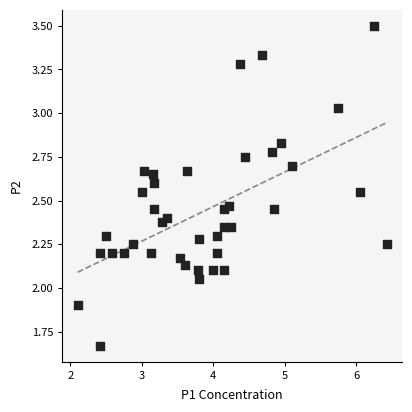

What is the range of Y values (max minus min)?

1.8